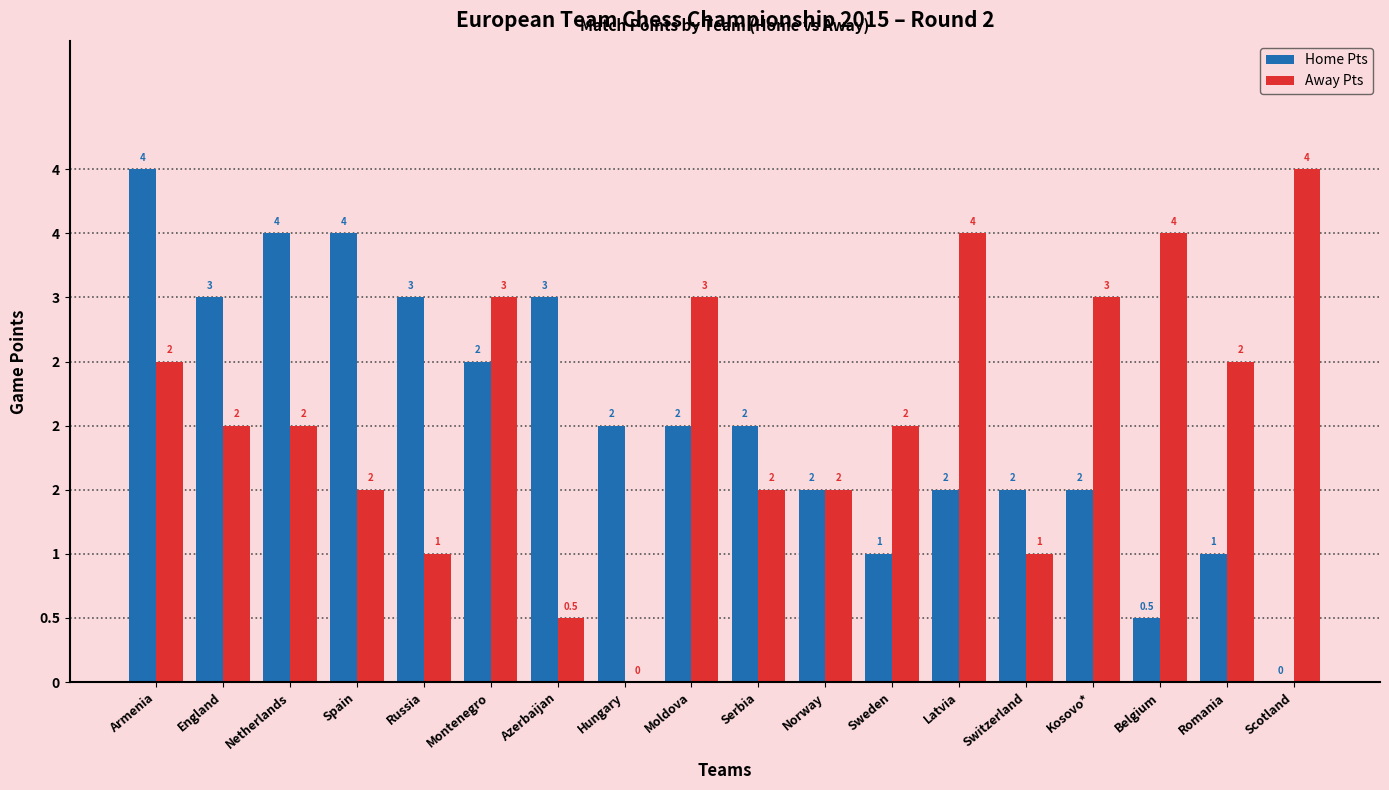

Rank the series at Scotland from lowest to highest value.

Home Pts, Away Pts